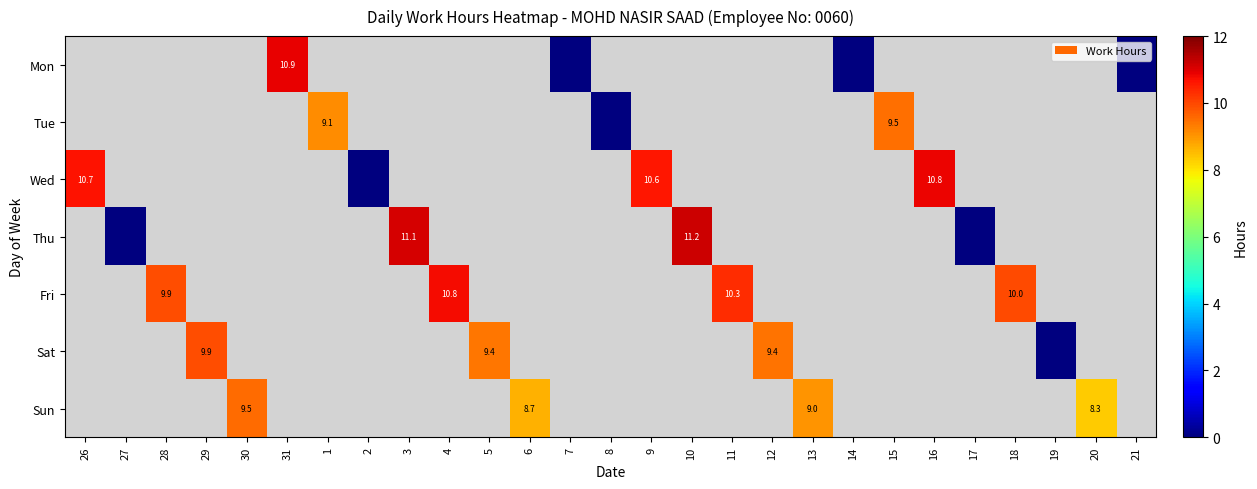

At which category does the chart reach its peak across all series?

10